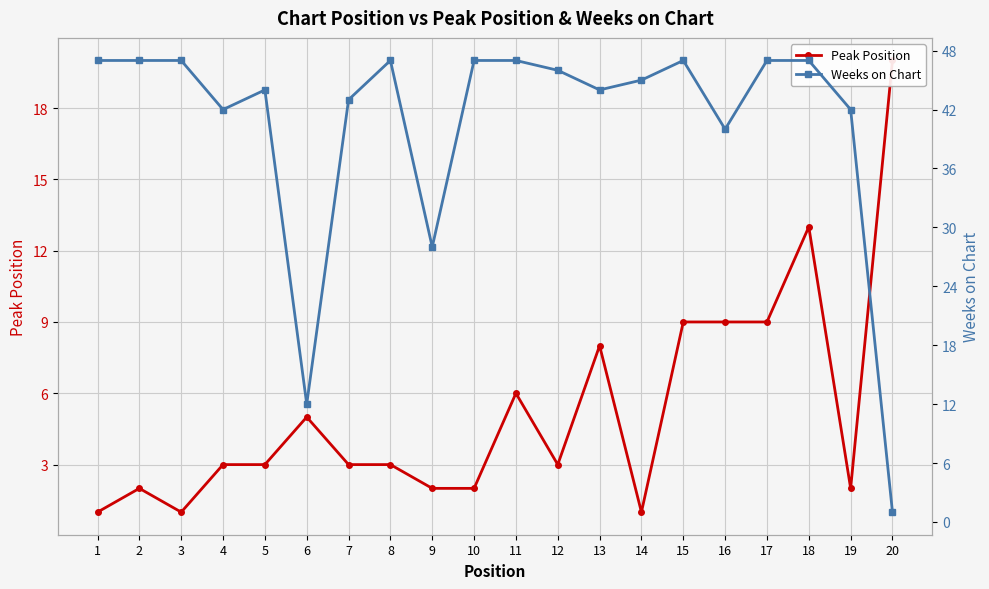

Rank the categories by Peak Position value from highest to lowest.

20, 18, 15, 16, 17, 13, 11, 6, 4, 5, 7, 8, 12, 2, 9, 10, 19, 1, 3, 14